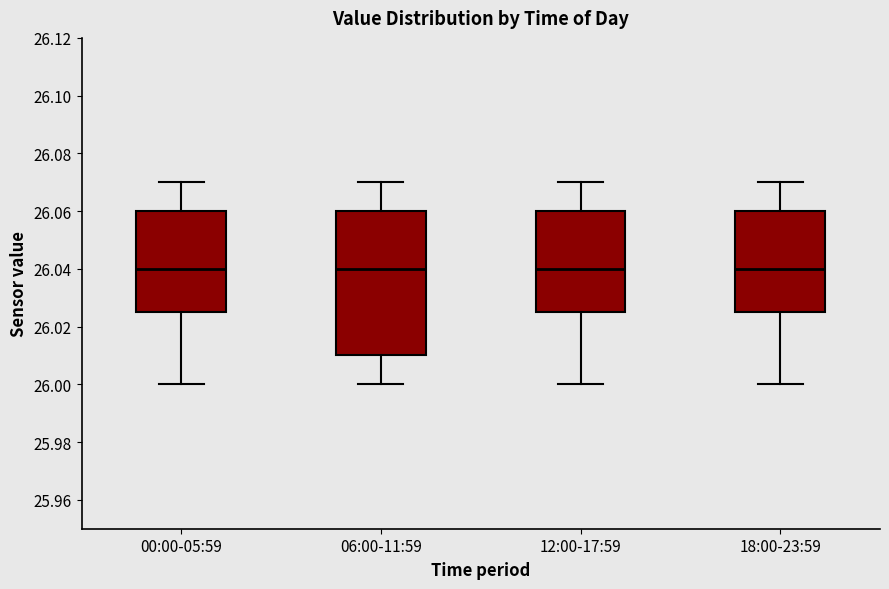

Reading left to right, transcribe this box plot: for each box, give where its median line is, the range the box spans, and where its two whiskers end, as read against the y-axis. The values are not printed on the chart, so give them approximately, as read against the axis.

00:00-05:59: median 26.040, box 26.026 to 26.060, whiskers 26.000 to 26.070
06:00-11:59: median 26.040, box 26.010 to 26.060, whiskers 26.000 to 26.070
12:00-17:59: median 26.040, box 26.026 to 26.060, whiskers 26.000 to 26.070
18:00-23:59: median 26.040, box 26.026 to 26.060, whiskers 26.000 to 26.070